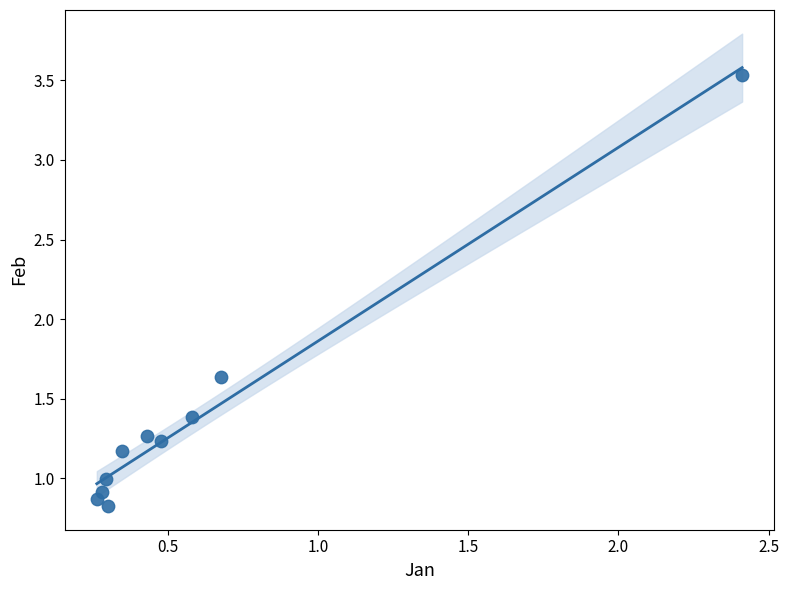

What is the average X value?

0.6